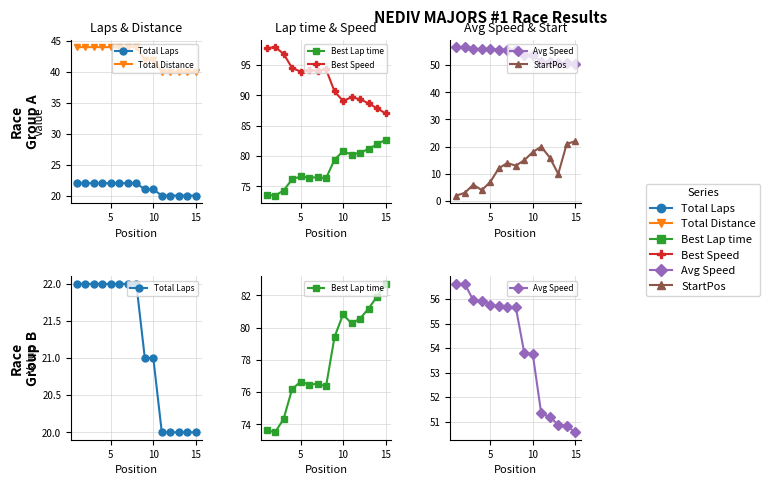

What are all the series names shown in the legend?

Total Laps, Total Distance, Best Lap time, Best Speed, Avg Speed, StartPos